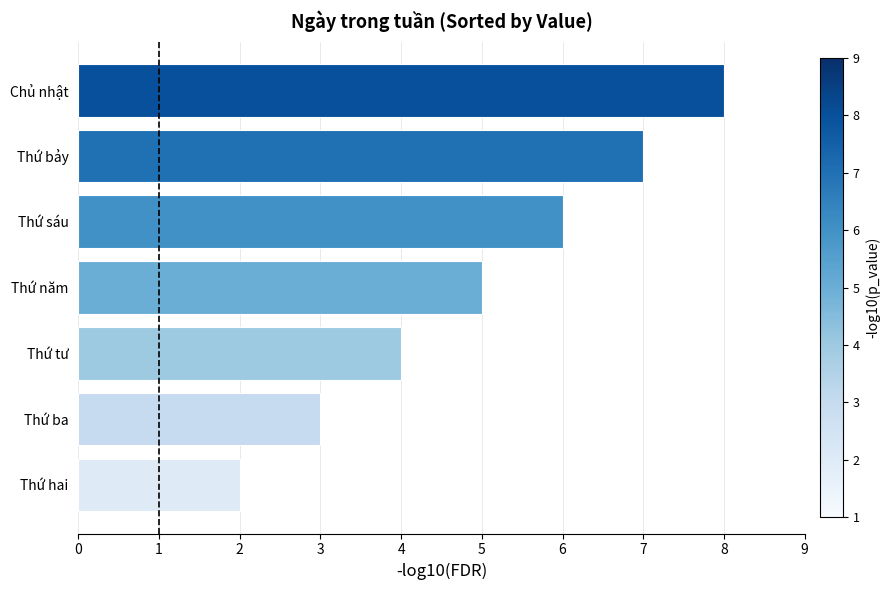

What is the approximate value at Thứ ba?

3